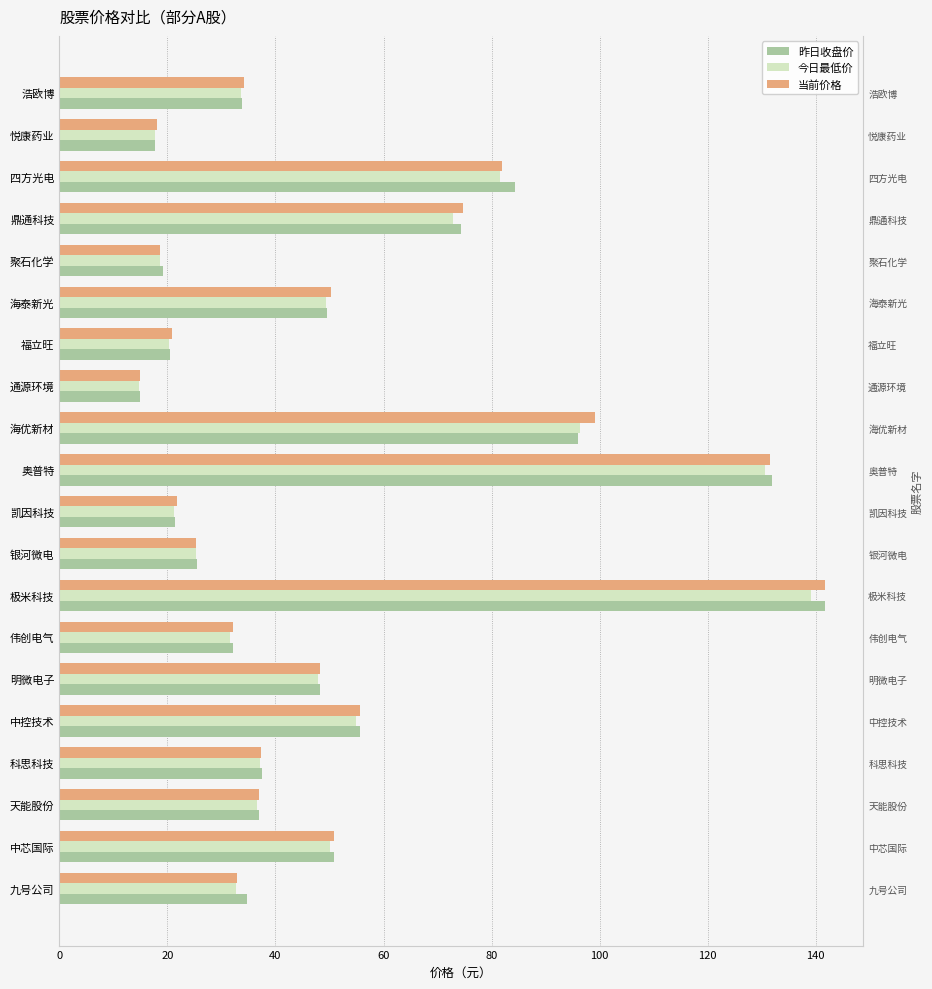

What is the difference between the highest and lowest values at 中芯国际?

0.7